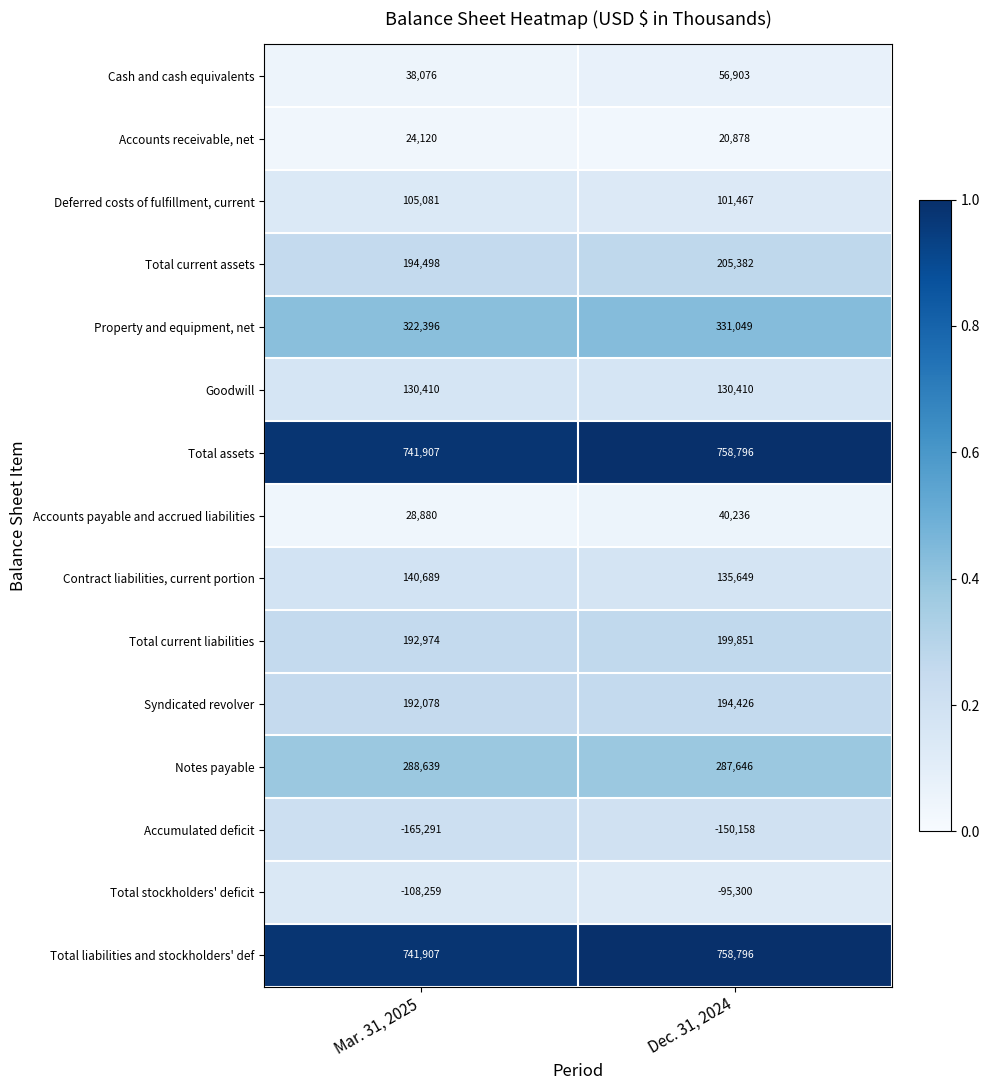

Reading left to right, transcribe all the data shown in this chart.

Cash and cash equivalents: Mar. 31, 2025=38076	Dec. 31, 2024=56903
Accounts receivable, net: Mar. 31, 2025=24120	Dec. 31, 2024=20878
Deferred costs of fulfillment, current: Mar. 31, 2025=105081	Dec. 31, 2024=101467
Total current assets: Mar. 31, 2025=194498	Dec. 31, 2024=205382
Property and equipment, net: Mar. 31, 2025=322396	Dec. 31, 2024=331049
Goodwill: Mar. 31, 2025=130410	Dec. 31, 2024=130410
Total assets: Mar. 31, 2025=741907	Dec. 31, 2024=758796
Accounts payable and accrued liabilities: Mar. 31, 2025=28880	Dec. 31, 2024=40236
Contract liabilities, current portion: Mar. 31, 2025=140689	Dec. 31, 2024=135649
Total current liabilities: Mar. 31, 2025=192974	Dec. 31, 2024=199851
Syndicated revolver: Mar. 31, 2025=192078	Dec. 31, 2024=194426
Notes payable: Mar. 31, 2025=288639	Dec. 31, 2024=287646
Accumulated deficit: Mar. 31, 2025=-165291	Dec. 31, 2024=-150158
Total stockholders' deficit: Mar. 31, 2025=-108259	Dec. 31, 2024=-95300
Total liabilities and stockholders' def: Mar. 31, 2025=741907	Dec. 31, 2024=758796